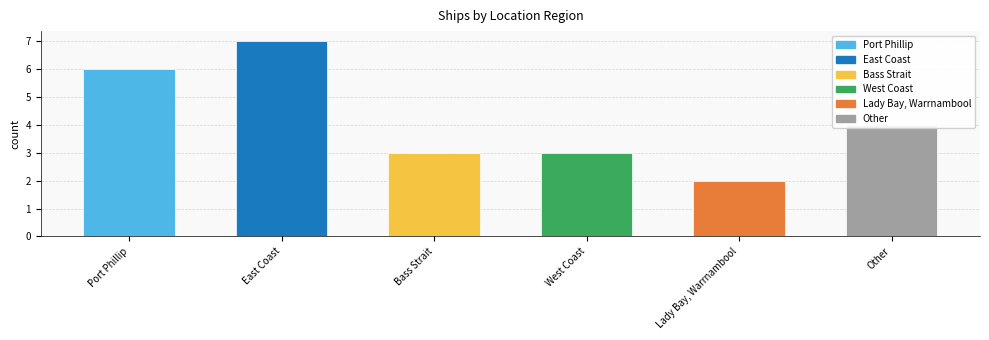

Are the bars horizontal?

No